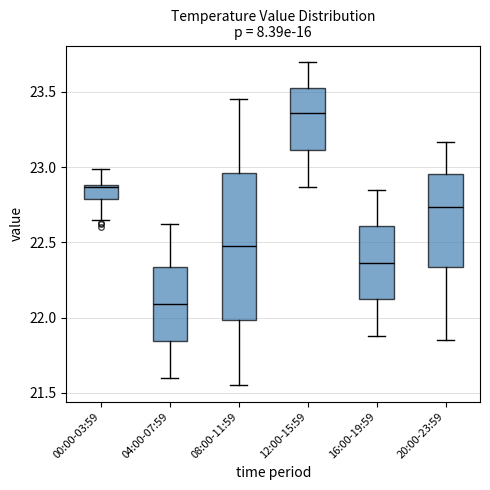

Which box has the highest median line?

12:00-15:59